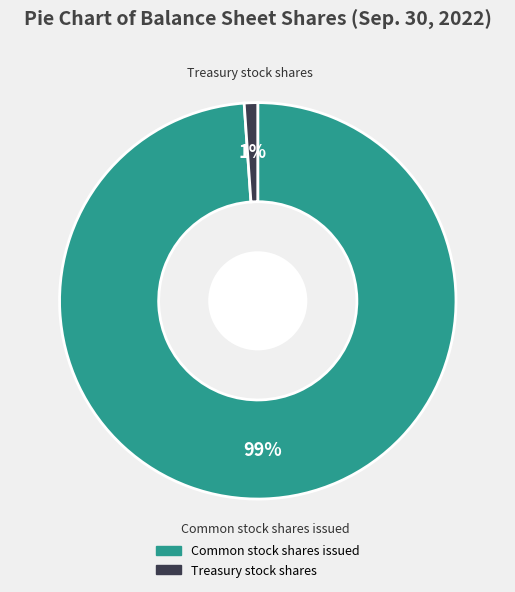

Is there any slice that represents more than half of the pie?

Yes